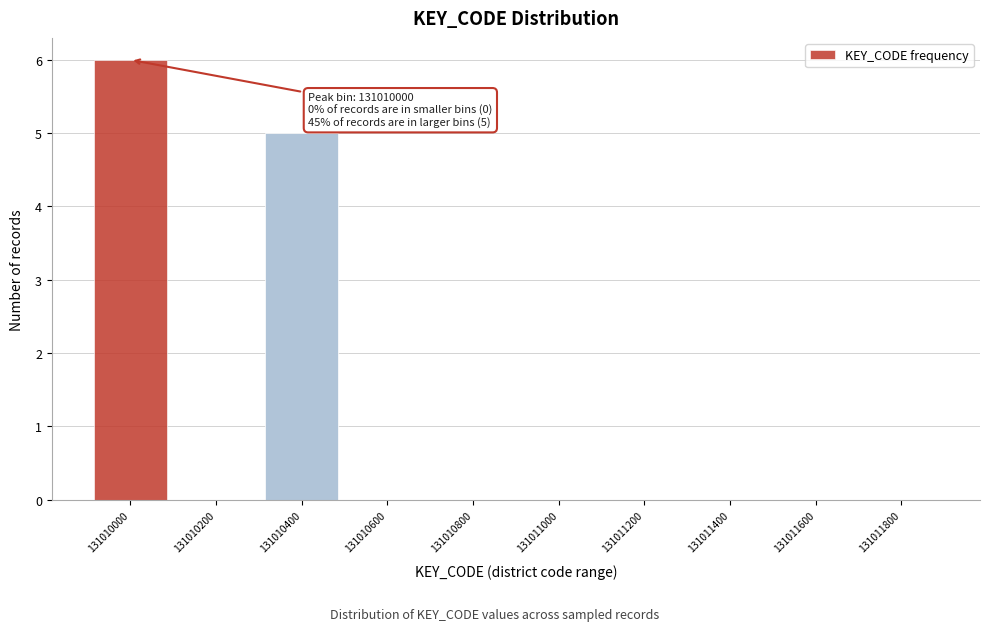

Reading left to right, transcribe all the data shown in this chart.

131010000=6	131010200=0	131010400=5	131010600=0	131010800=0	131011000=0	131011200=0	131011400=0	131011600=0	131011800=0